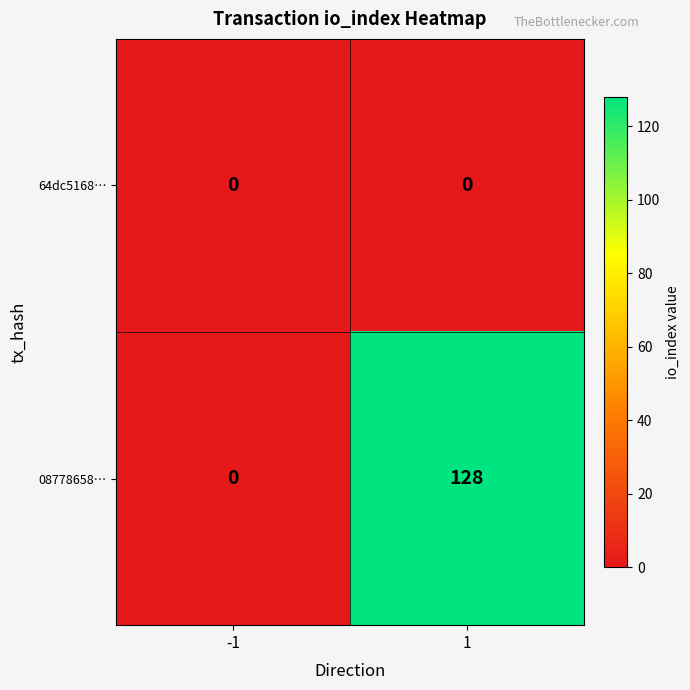

Count the number of data series in this chart.

2